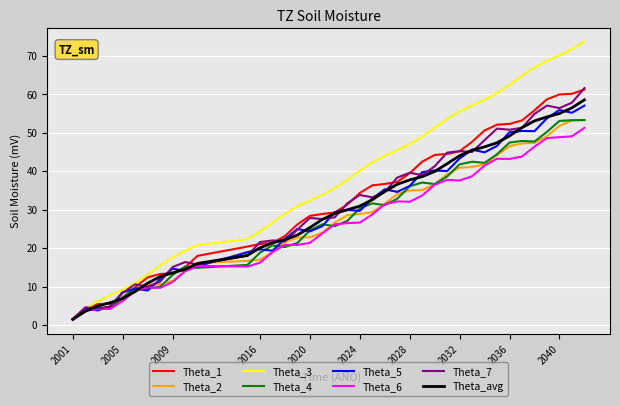

Which series has the largest total across all categories?

Theta_3